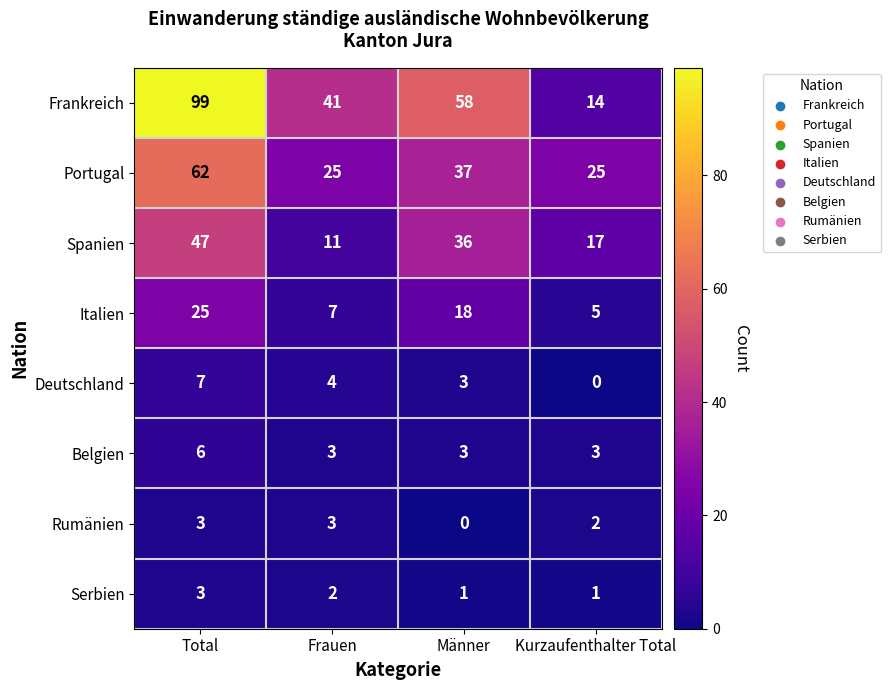

Is it true that Serbien equals 2 at Frauen?

True